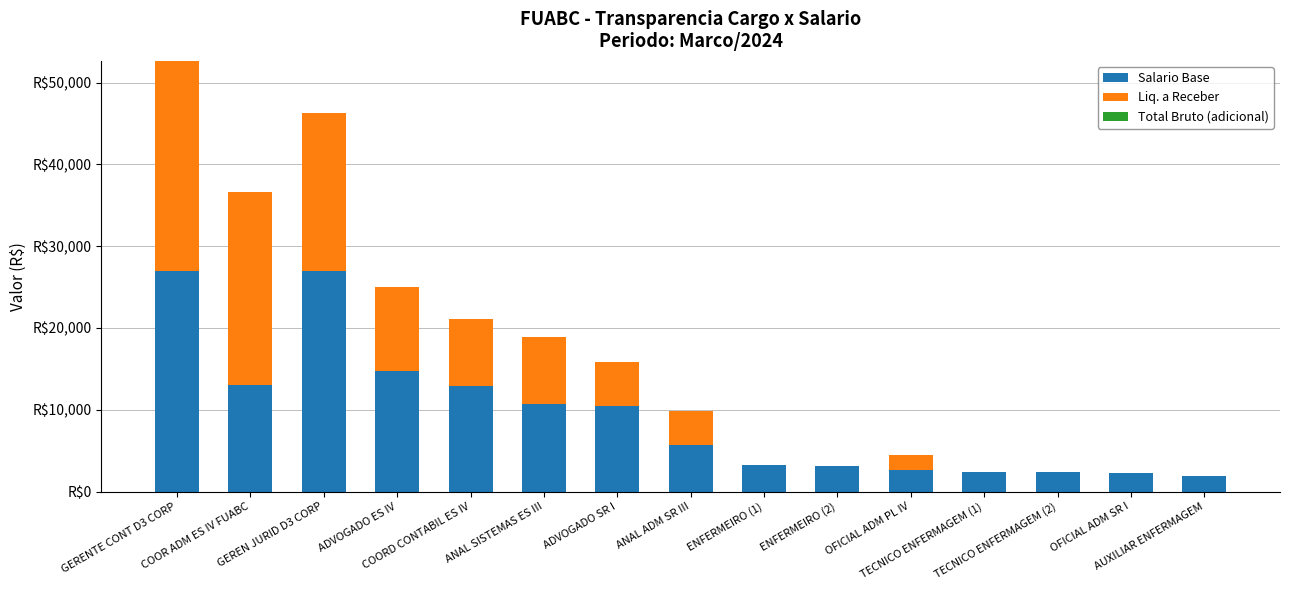

At how many categories does at least one series exceed 33540?

1